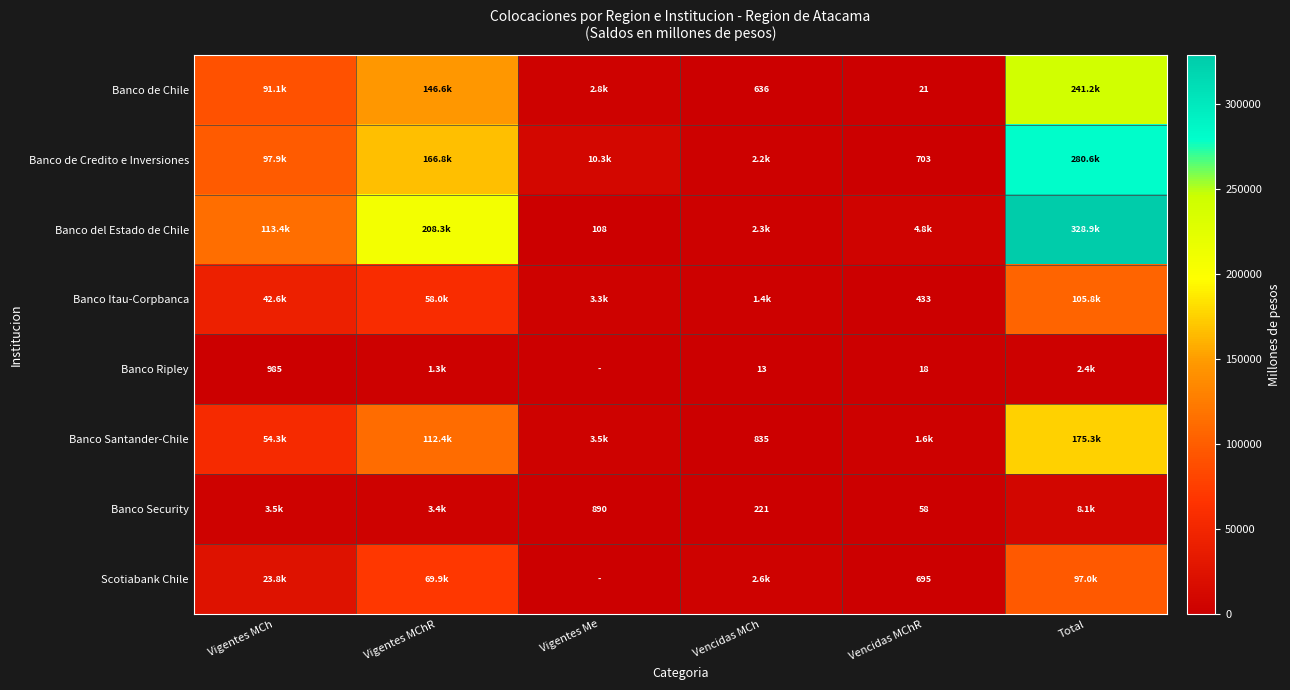

Which series has the largest range (max minus min)?

Banco del Estado de Chile